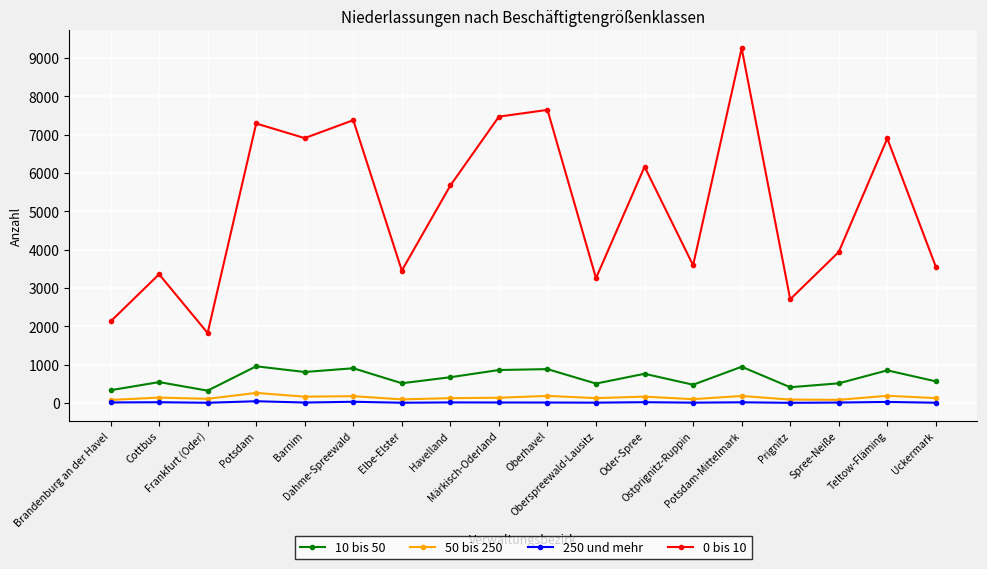

Does the chart display data point markers on the line(s)?

Yes